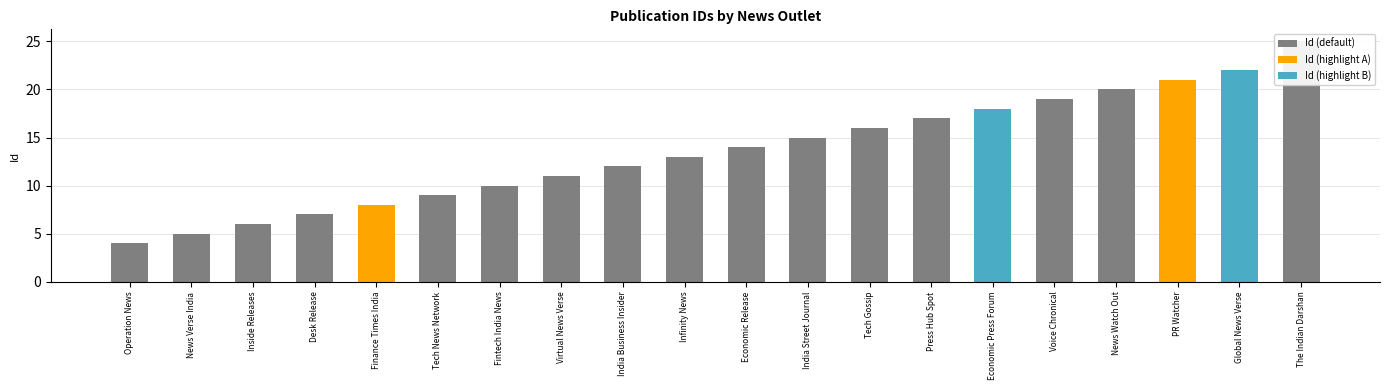

Which label corresponds to the largest value in the chart?

The Indian Darshan